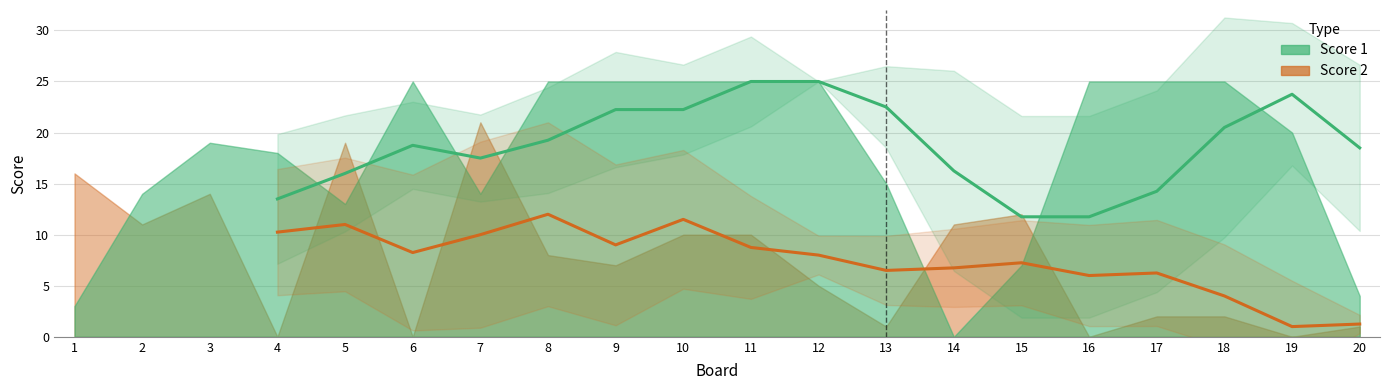

Does the chart display data point markers on the line(s)?

No